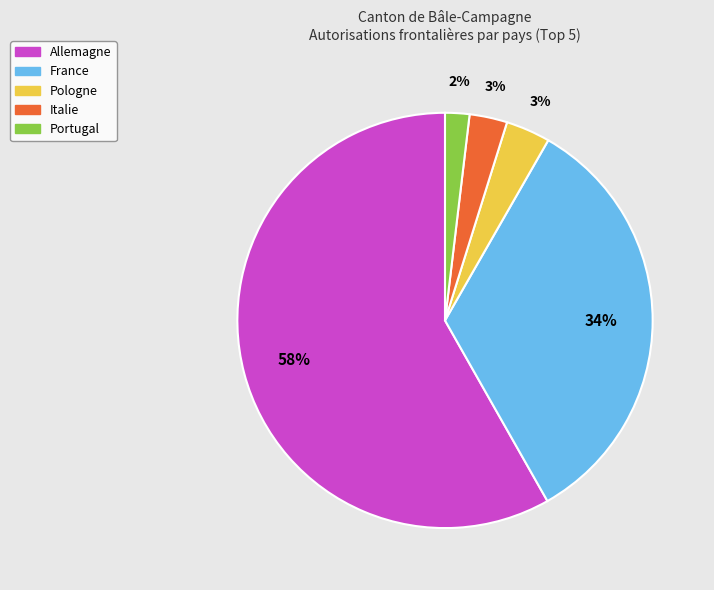

What is the majority slice?

Allemagne